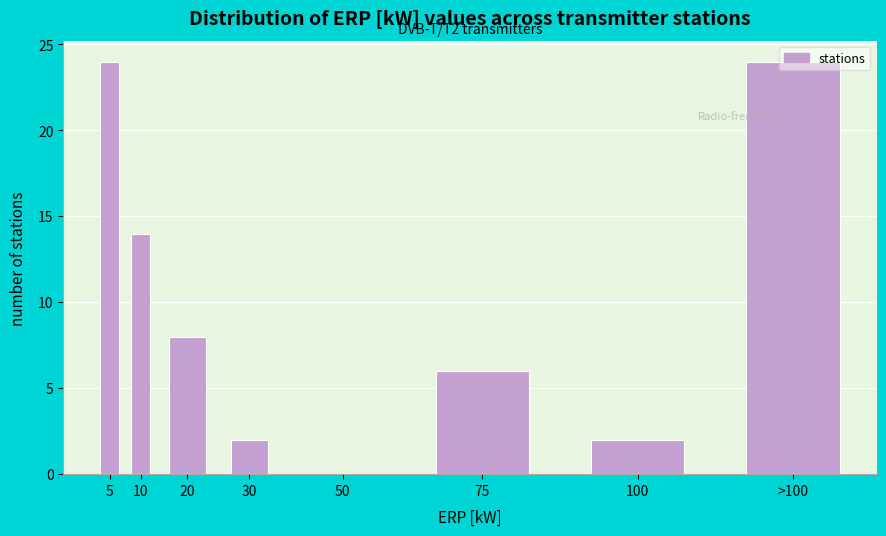

Approximately how many times larger is the value at 100 compared to 75?

0.3